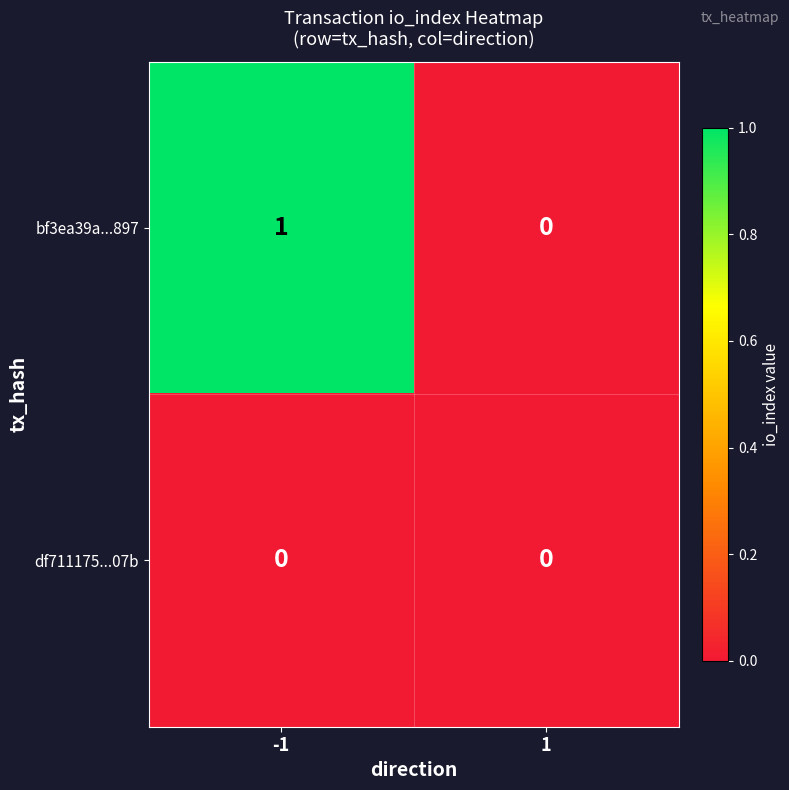

List the series in order of their overall mean, lowest first.

df711175...07b, bf3ea39a...897